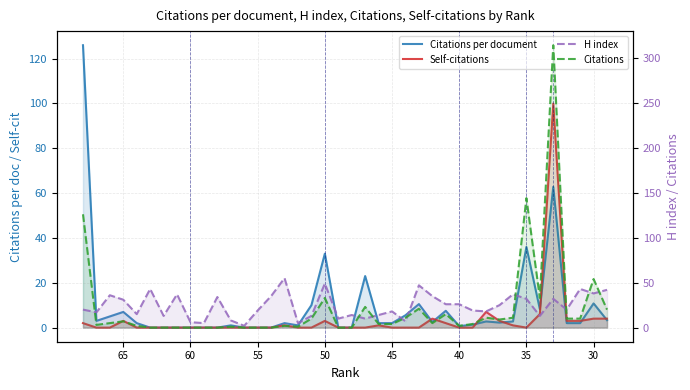

List the series in order of their peak value, highest first.

Citations, Citations per document, Self-citations, H index